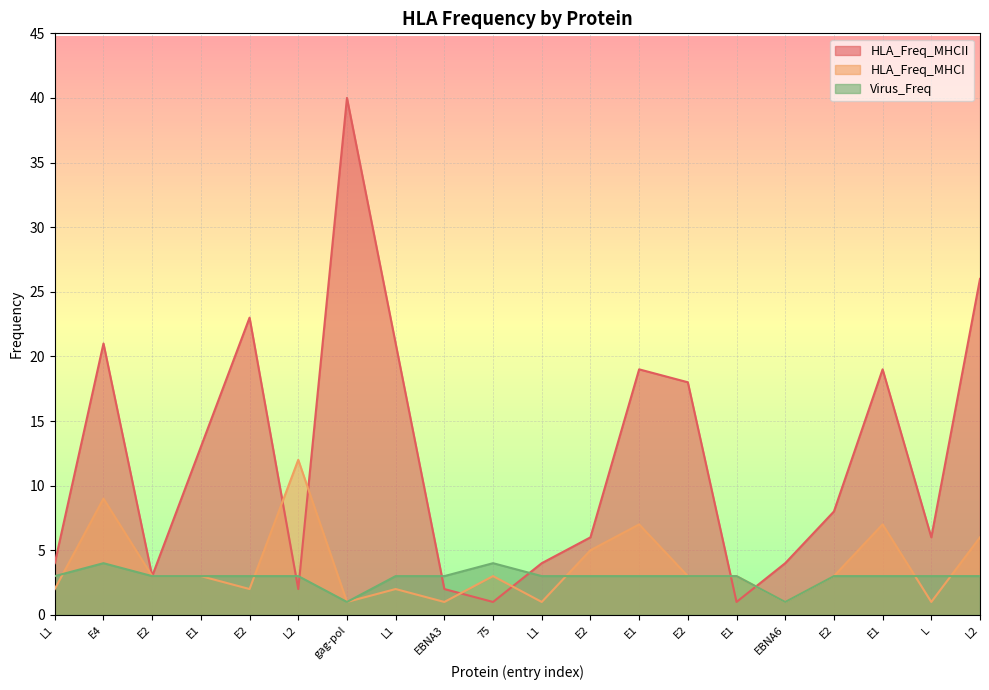

How many intersections are there between Virus_Freq and HLA_Freq_MHCII?

6